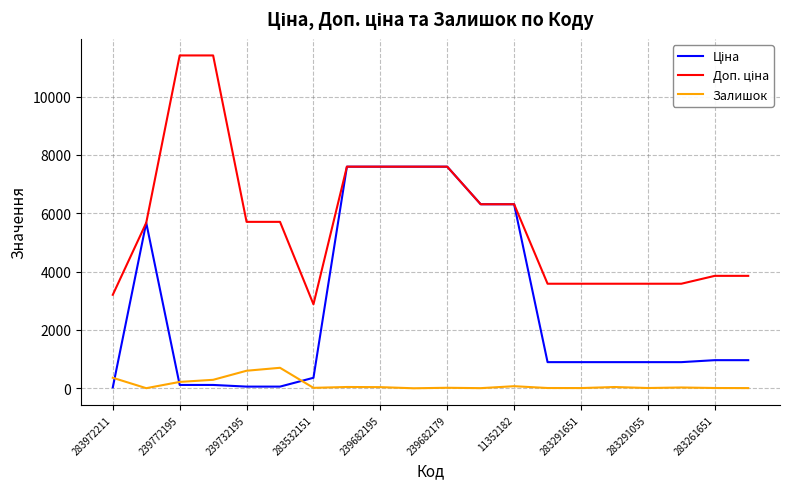

What is the highest value of the Залишок series?

702.0